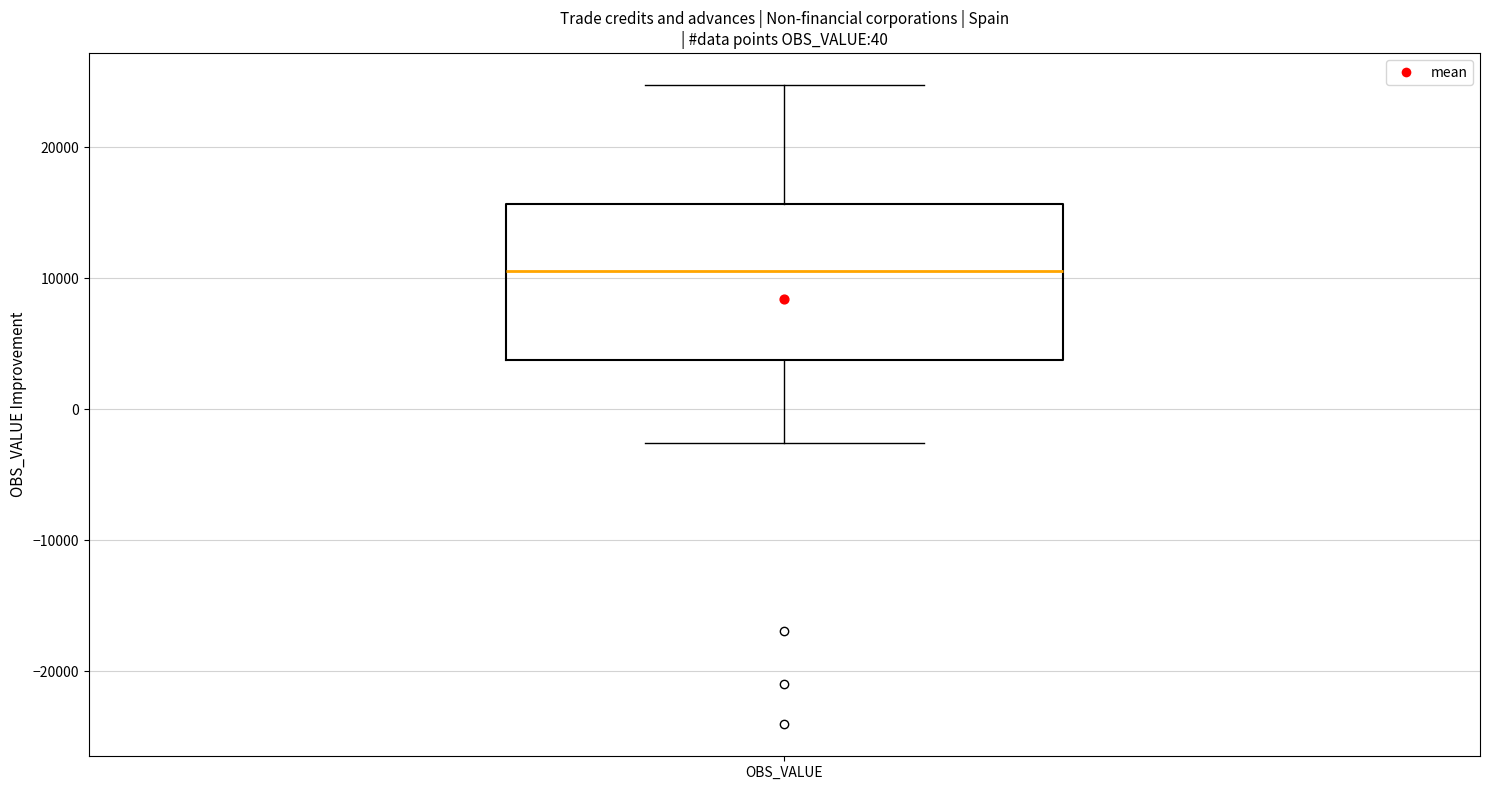

Read this box plot against the y-axis: the position of the median line, the range covered by the box, and the ends of both whiskers. The values are not printed on the chart, so give them approximately, as read against the axis.

median 11000, box 4000 to 16000, whiskers -3000 to 25000